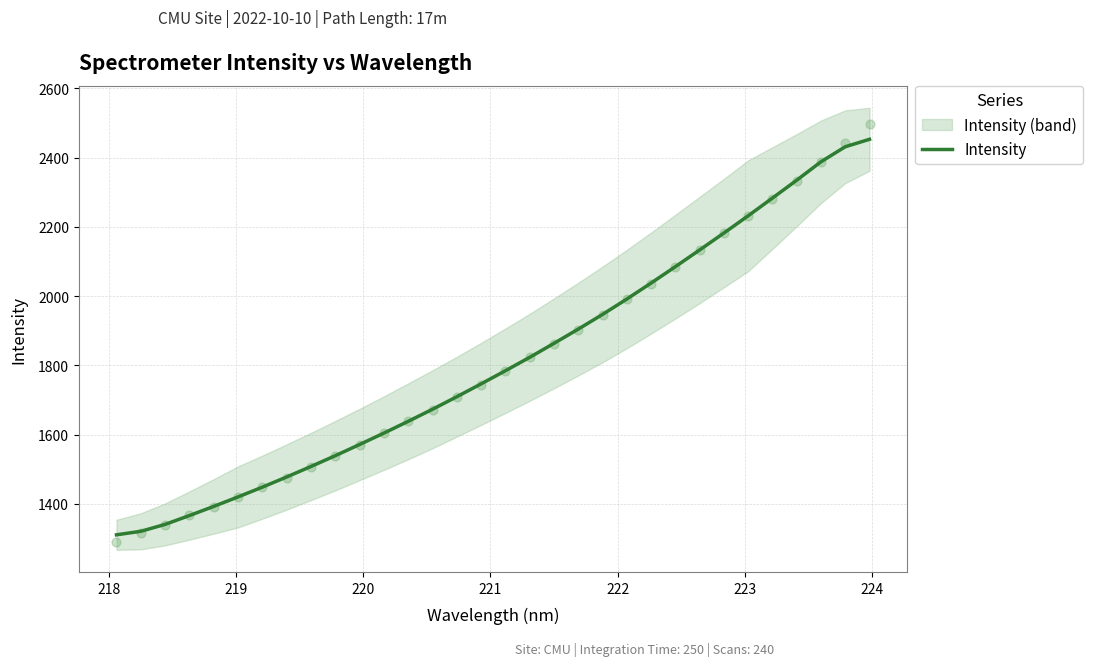

What is the highest value of the Intensity series?

2452.6